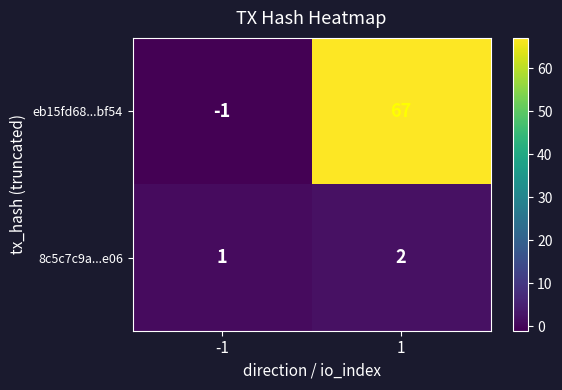

Reading right to left, list all the values displayed in this chart.

eb15fd68...bf54: 1=67	-1=-1
8c5c7c9a...e06: 1=2	-1=1